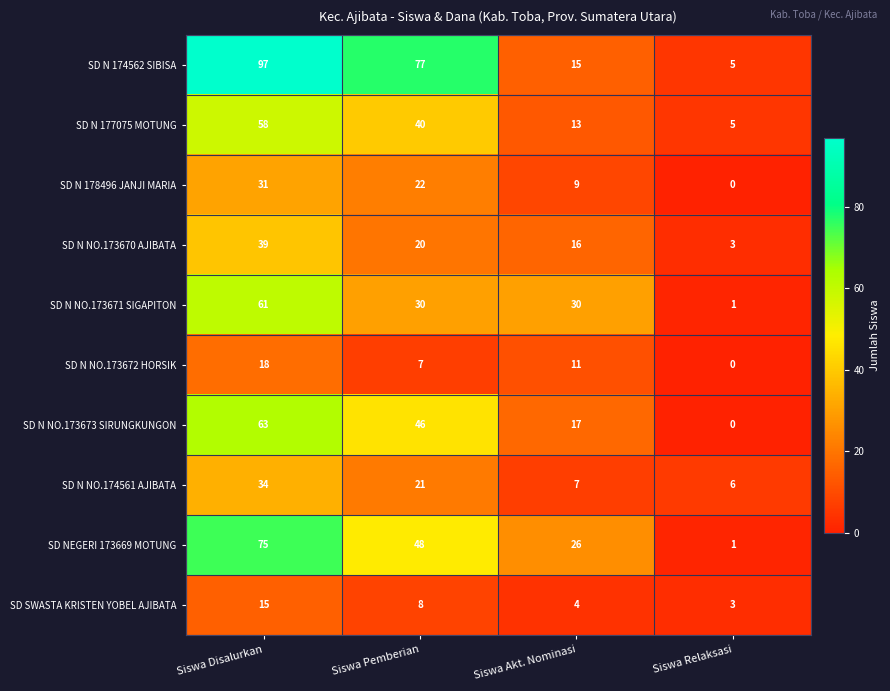

What is the sum of all SD N 174562 SIBISA values?

194